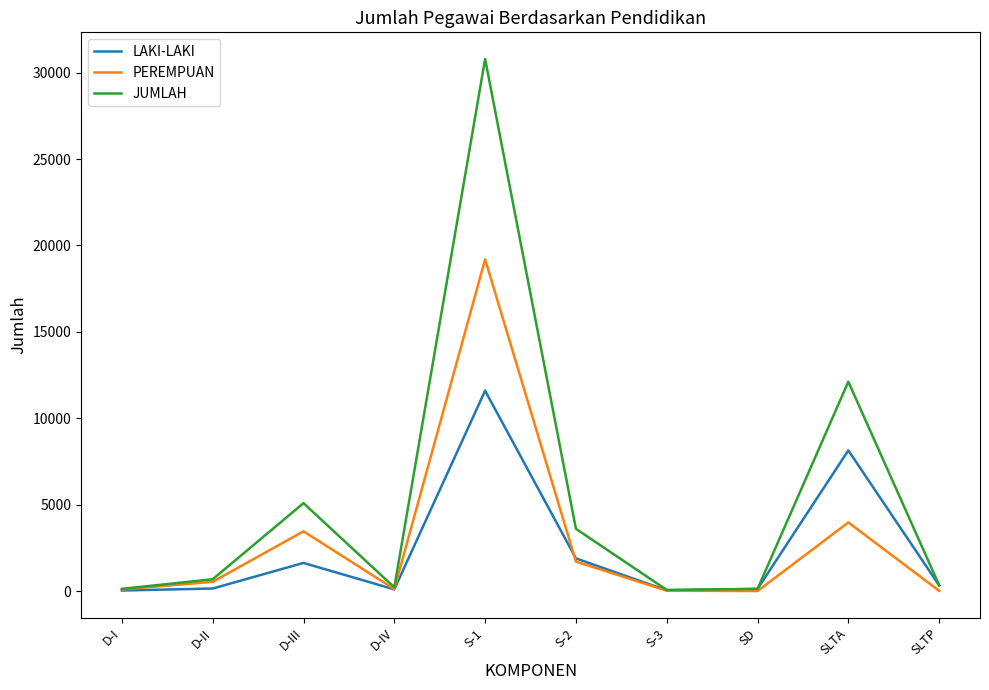

Is the value of JUMLAH at S-2 greater than the value of PEREMPUAN at S-2?

Yes